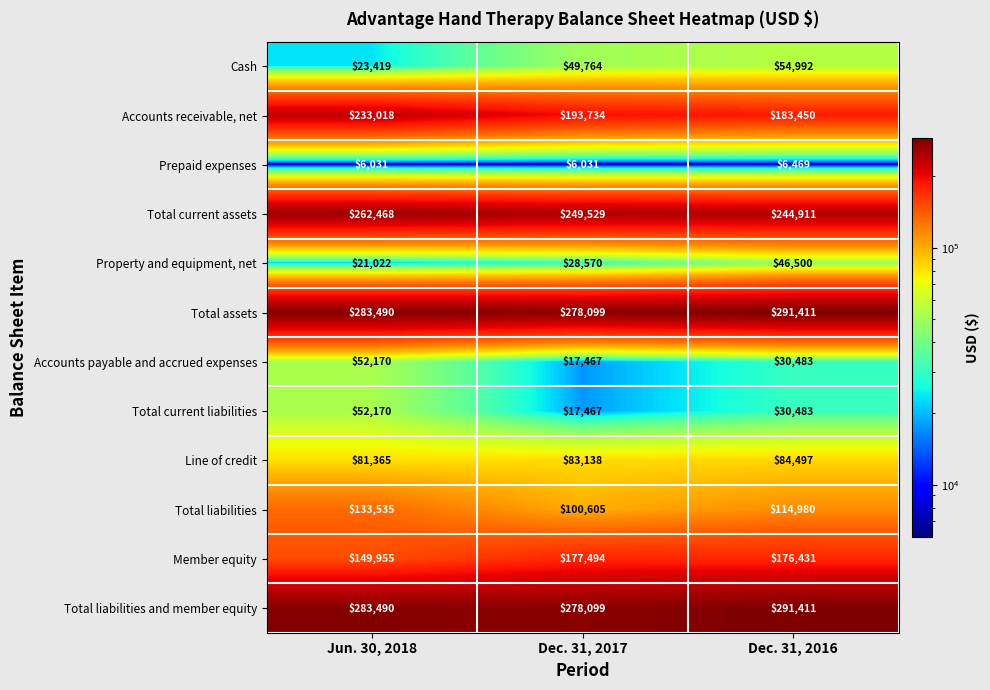

Read the Cash value at Jun. 30, 2018, to the nearest 10.

23420